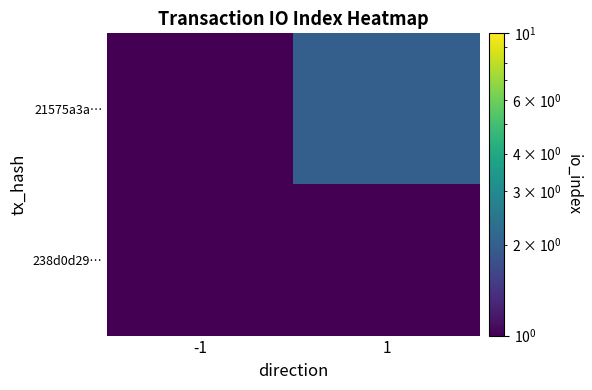

What is the total value across all series at 1?

2.0